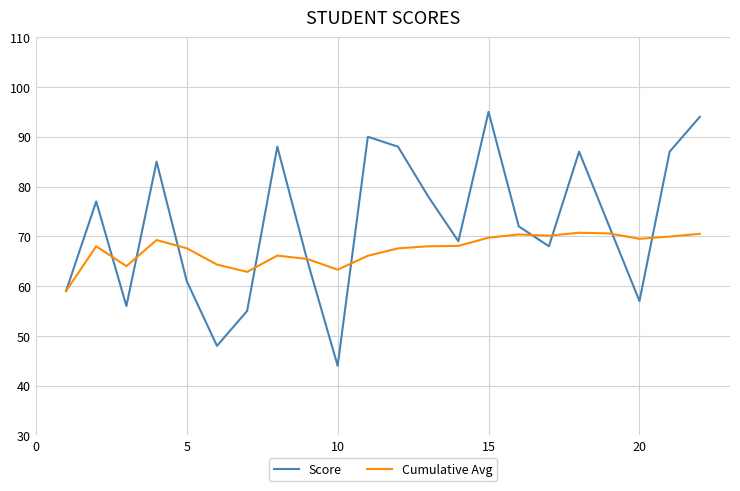

What is the lowest value of the Cumulative Avg series?

59.0